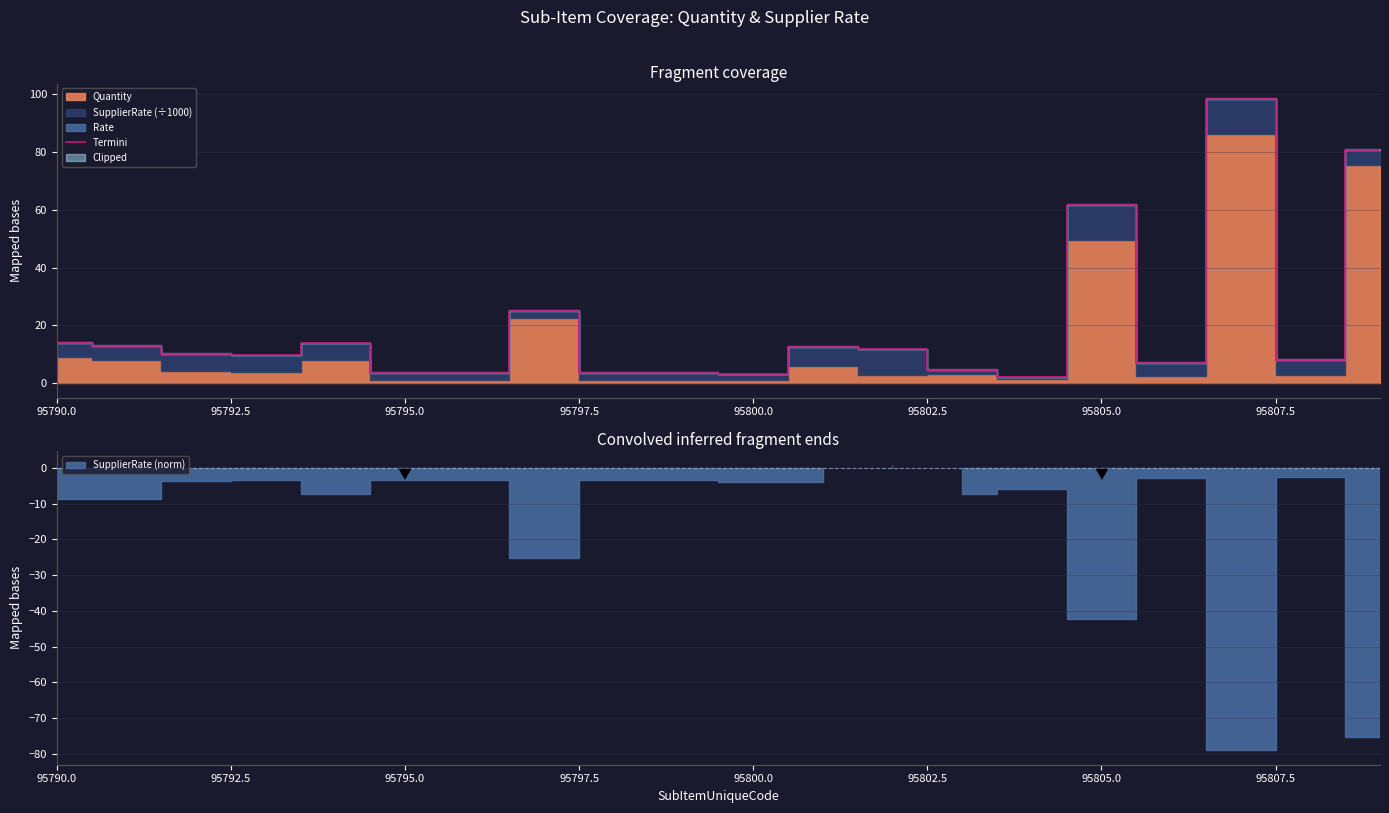

What is the average value?

19.5